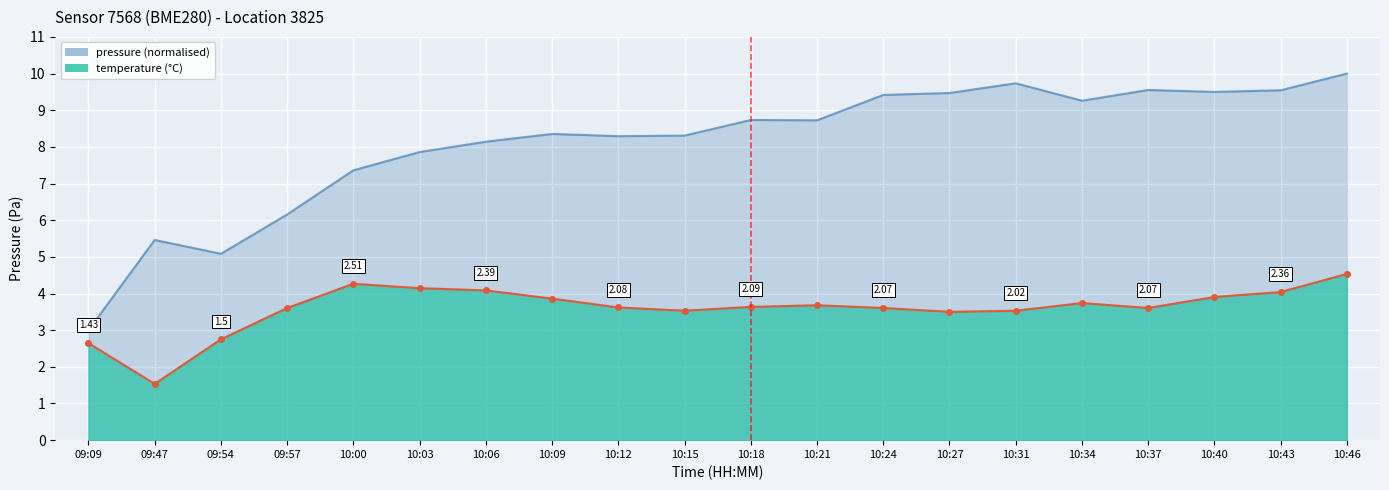

Reading left to right, list all the values displayed in this chart.

pressure: 3.0	5.5	5.1	6.2	7.4	7.9	8.1	8.4	8.3	8.3	8.7	8.7	9.4	9.5	9.7	9.3	9.6	9.5	9.5	10.0
temperature: 2.6	1.5	2.8	3.6	4.3	4.1	4.1	3.9	3.6	3.5	3.6	3.7	3.6	3.5	3.5	3.7	3.6	3.9	4.0	4.5